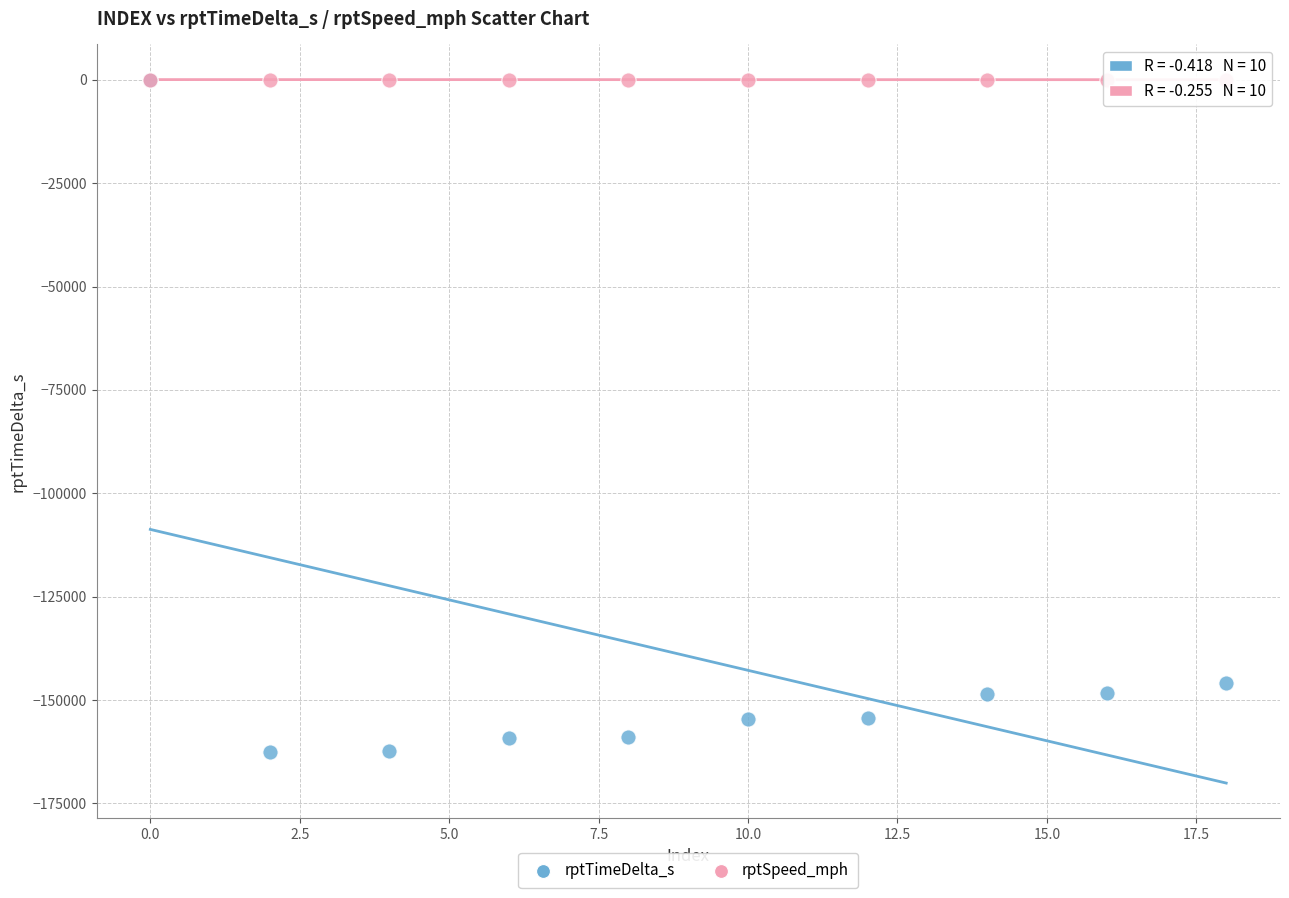

What are all the series names shown in the legend?

rptTimeDelta_s, rptSpeed_mph